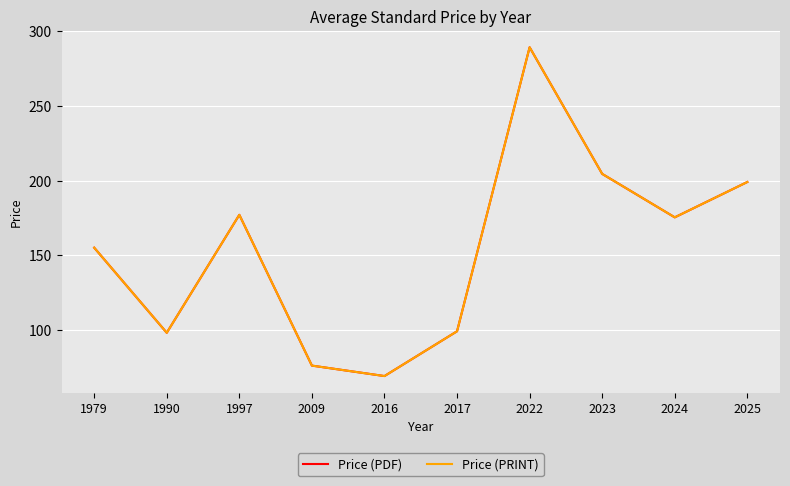

Reading left to right, what are all the values shown in this chart?

Price (PDF): 155.0	98.0	177.0	76.0	69.0	99.0	289.2	204.4	175.3	199.0
Price (PRINT): 155.0	98.0	177.0	76.0	69.0	99.0	289.2	204.4	175.3	199.0